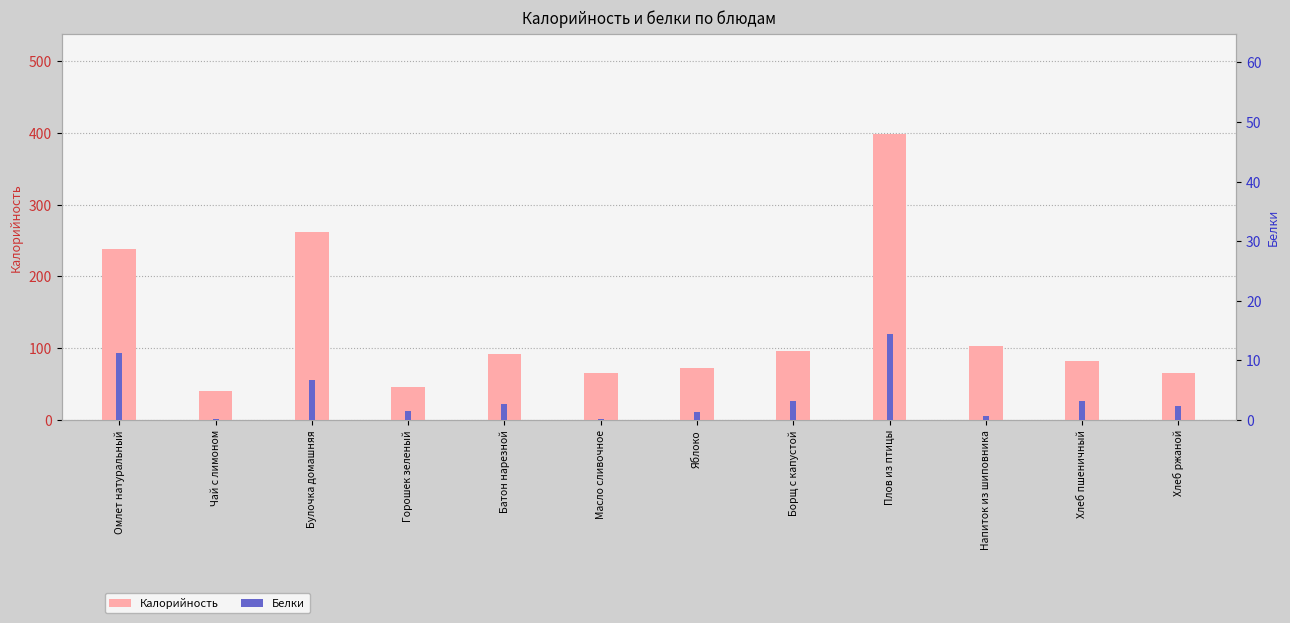

How many bars are there in total?

24